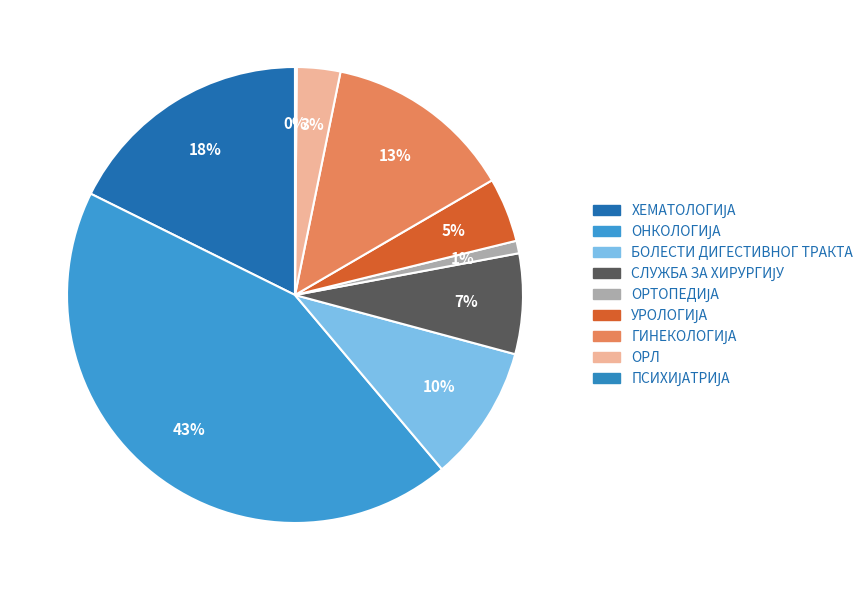

Which category has the smallest portion of the pie?

ПСИХИЈАТРИЈА